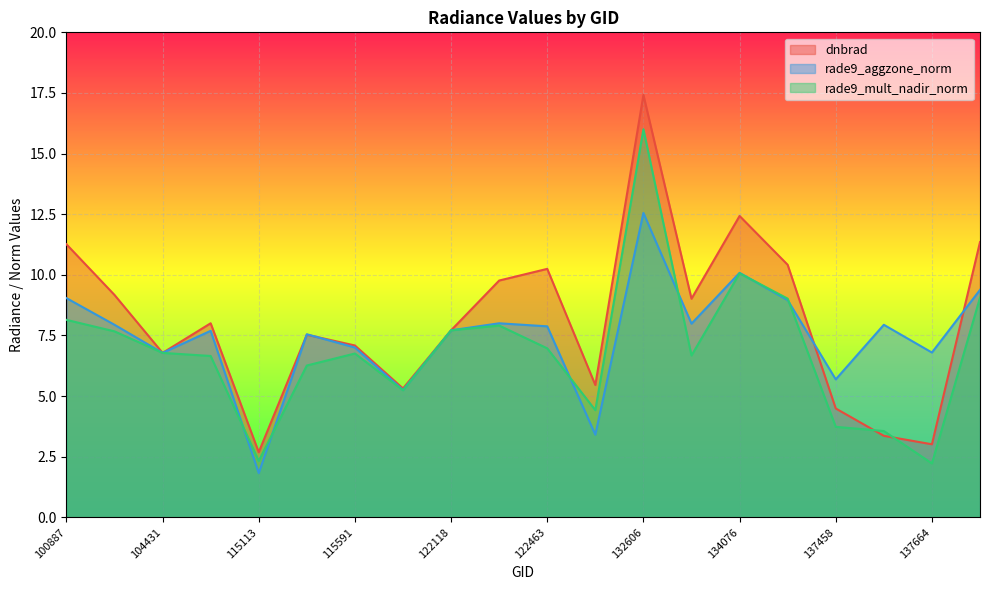

List the series in order of their peak value, highest first.

dnbrad, rade9_mult_nadir_norm, rade9_aggzone_norm